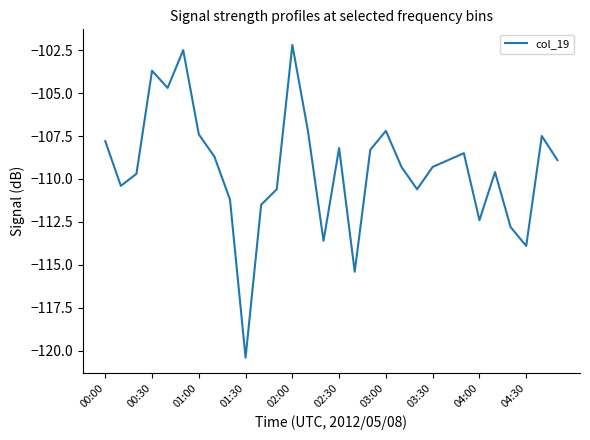

What is the maximum value shown in the chart?

-102.2